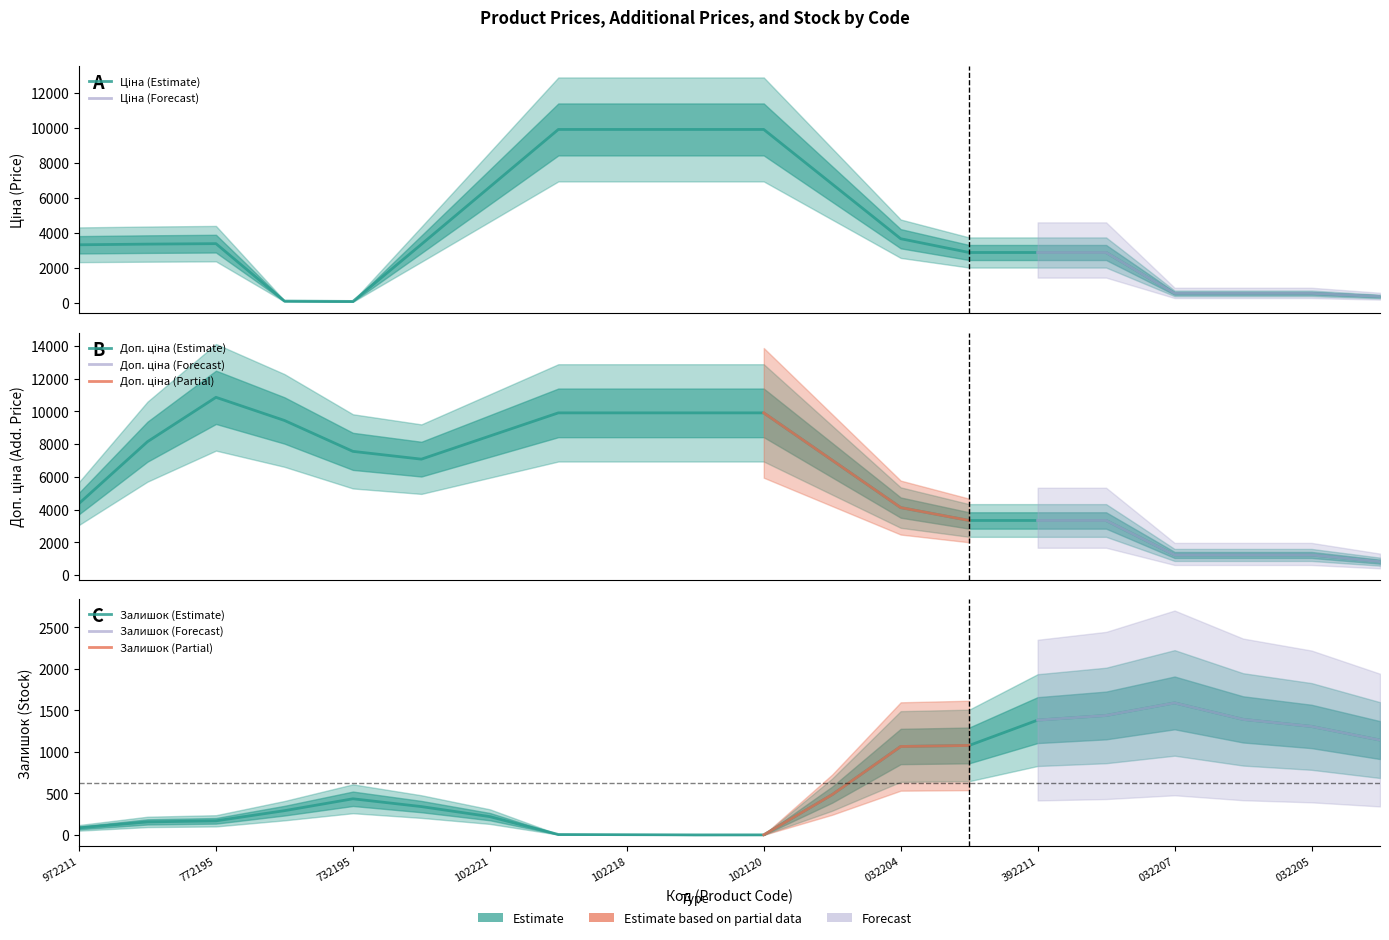

True or false: Доп. ціна and Ціна intersect in this chart.

False